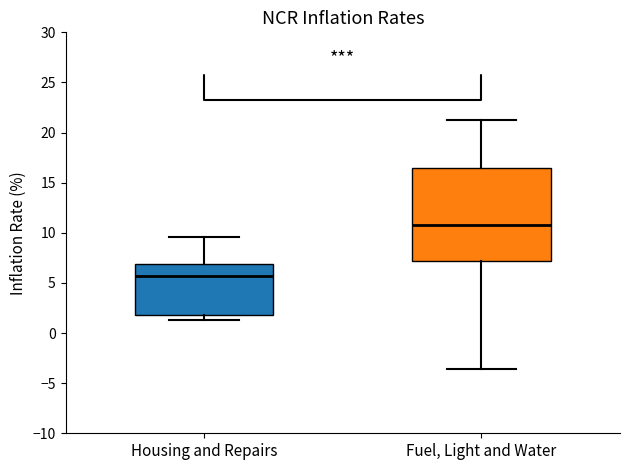

Comparing the boxes themselves (not the whiskers), which one is the tallest?

Fuel, Light and Water